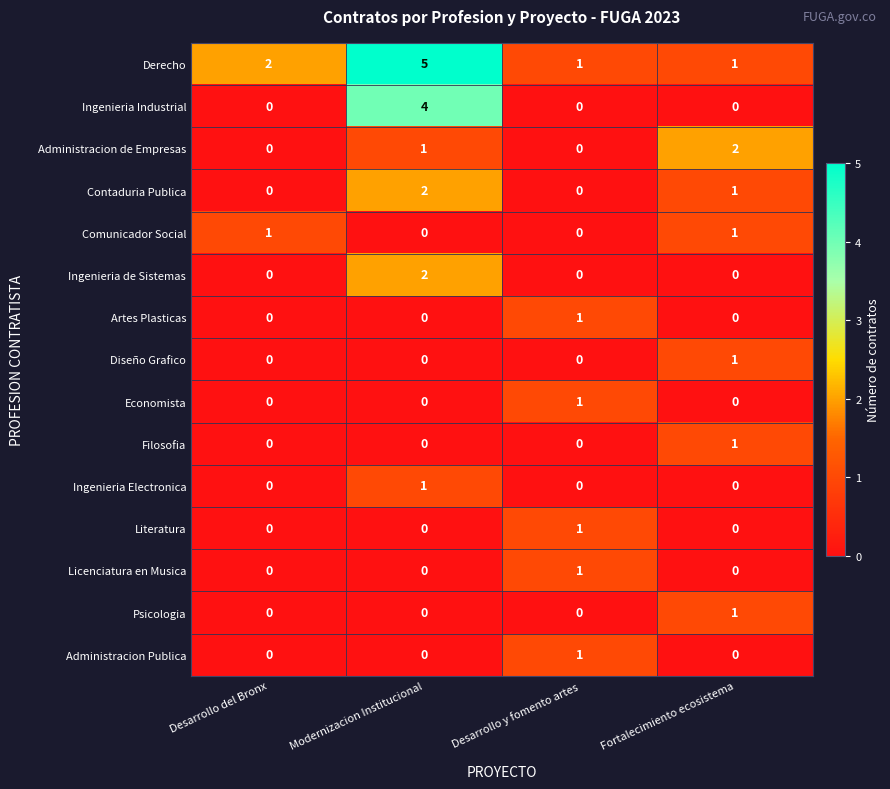

The Comunicador Social series shows 0 at Modernizacion Institucional. True or false?

True